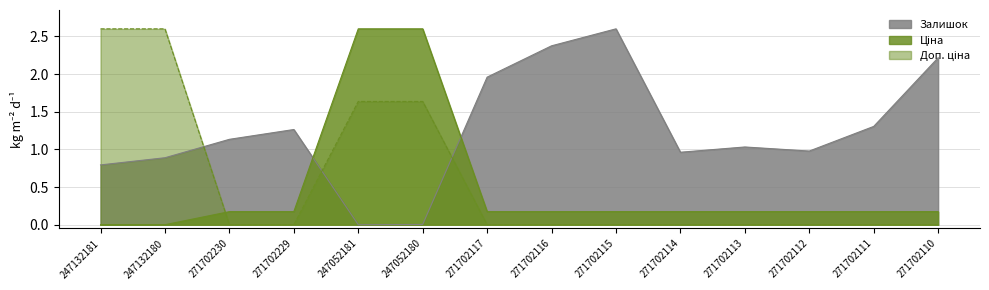

True or false: Ціна and Доп. ціна cross at least once.

True